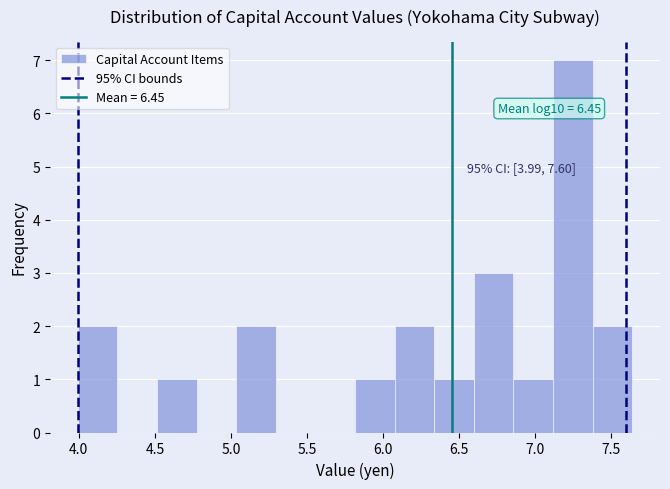

Which range on the x-axis has the tallest bar?

7.10 to 7.40